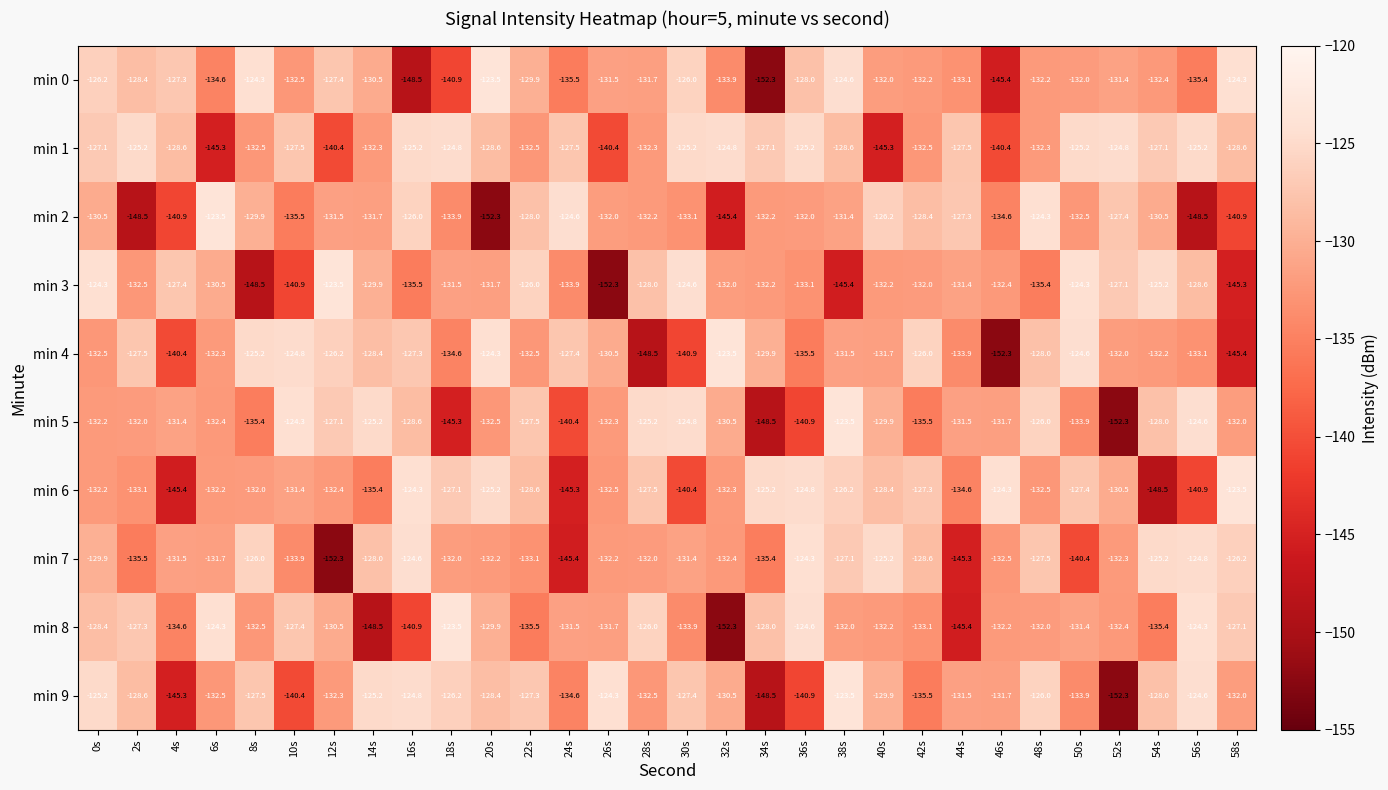

What is the lowest value of the min 4 series?

-152.3